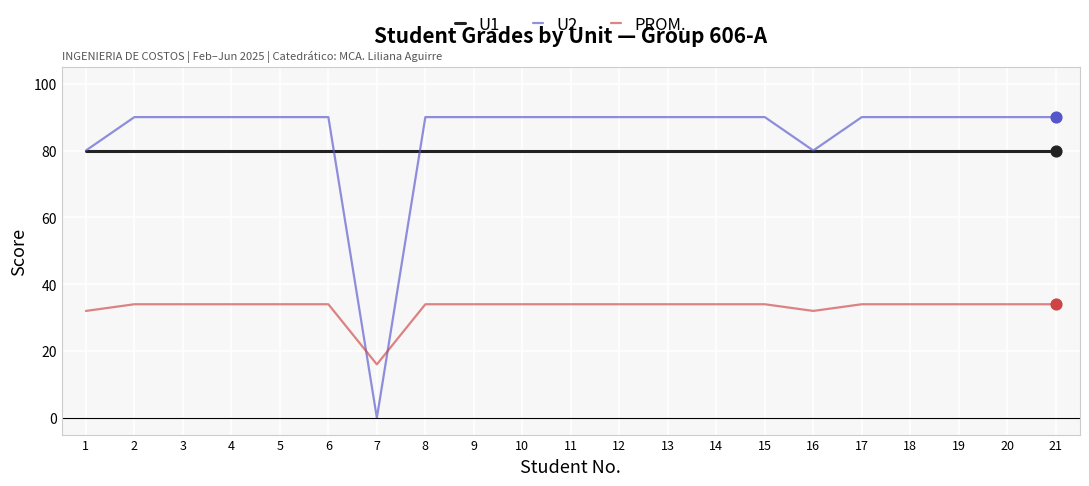

Is the value of U2 at 9 greater than the value of U1 at 7?

Yes